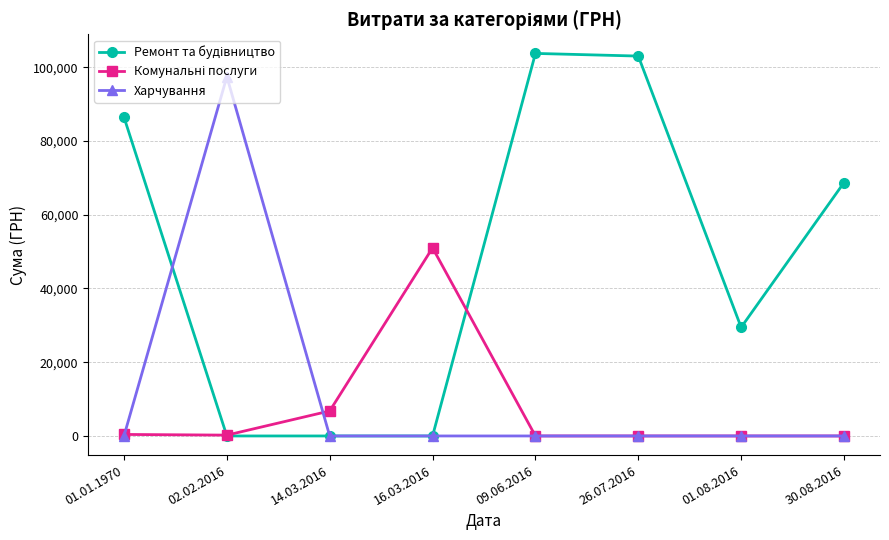

What position from the left is 16.03.2016?

4